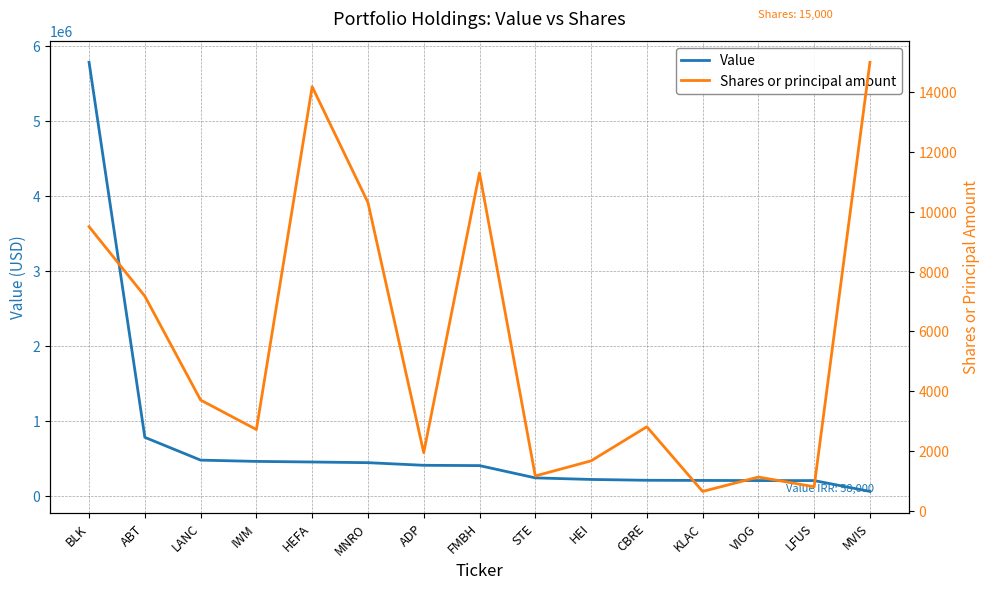

Which category has the lowest value in the Shares or principal amount series?

KLAC